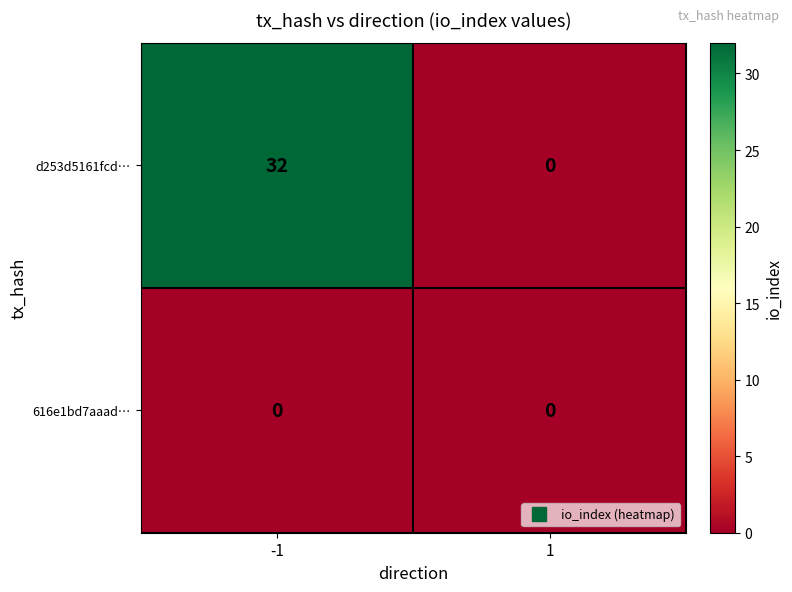

What is the maximum value shown in the chart?

32